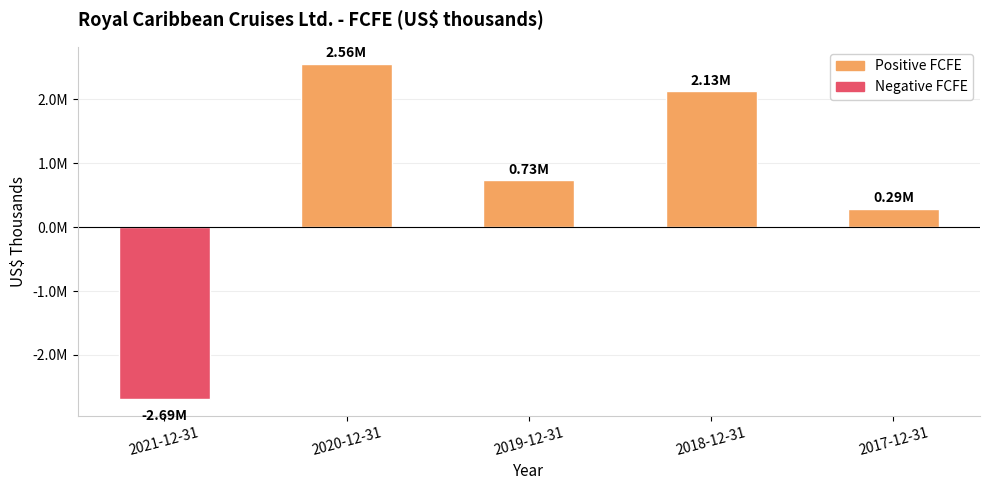

What is the sum of the values at 2021-12-31 and 2017-12-31?

-2397643